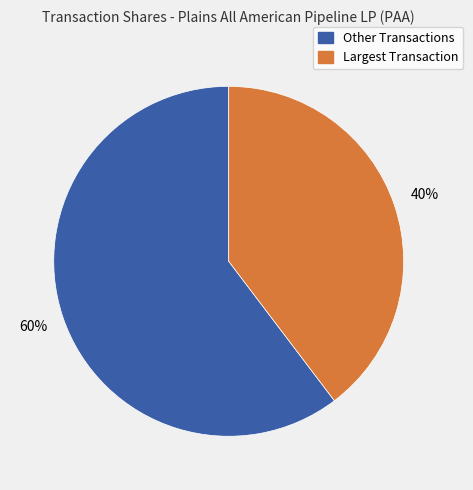

To the nearest percent, what is the average slice percentage?

50%